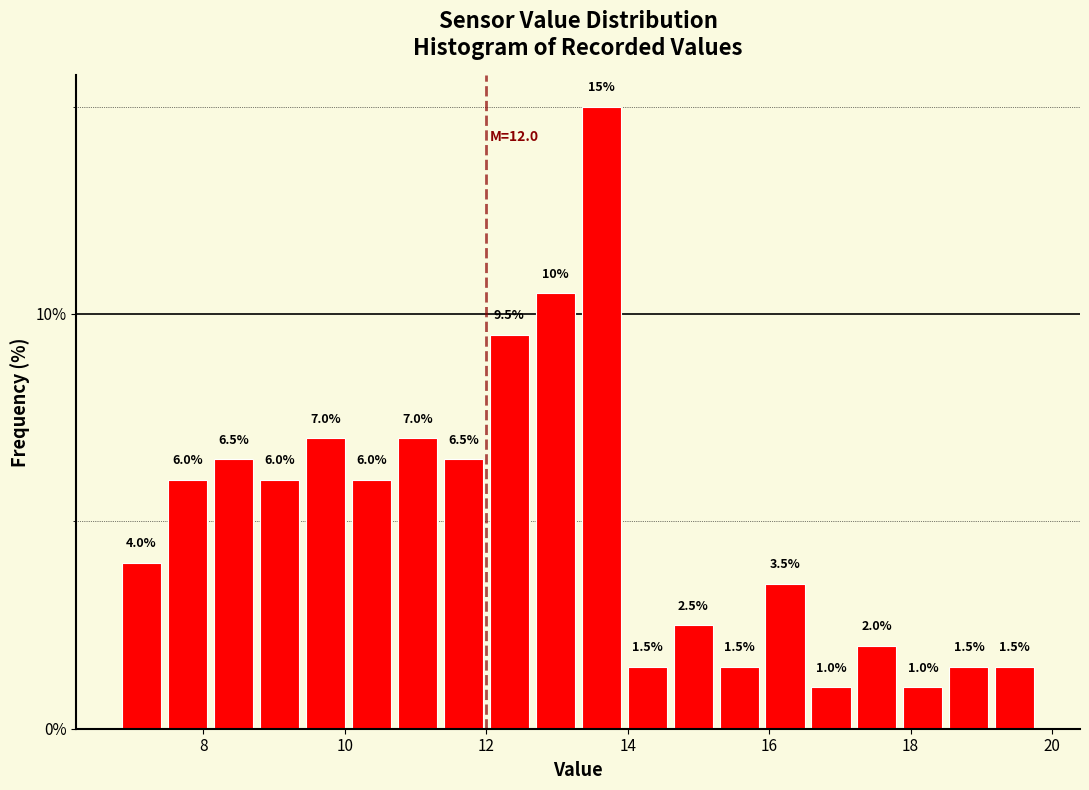

Read against the x-axis, roughly where is the centre of the tallest bar?

13.6